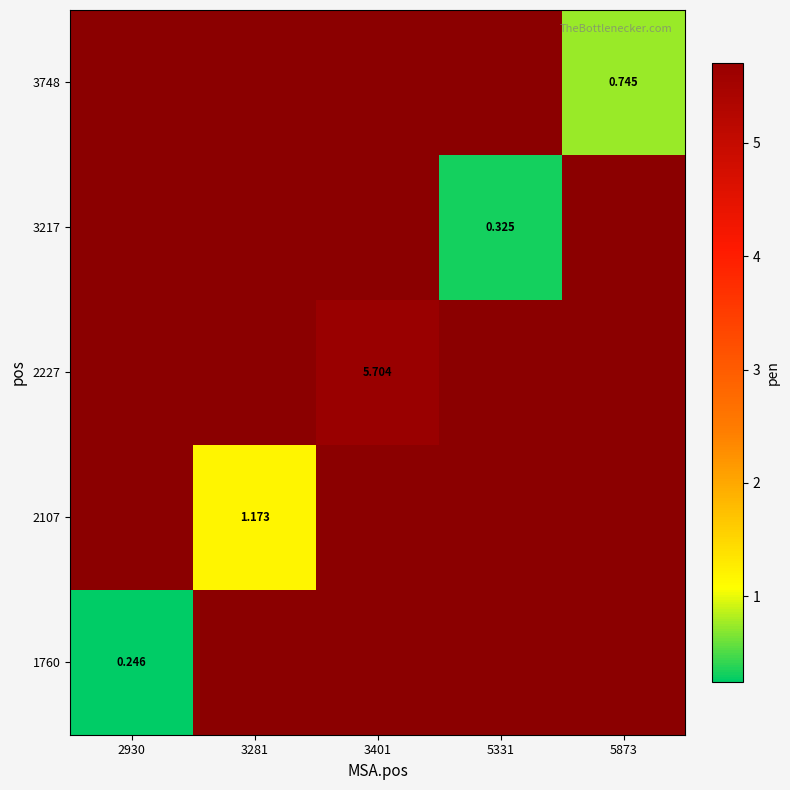

Is the value of 3748 at 5331 greater than the value of 2227 at 2930?

No